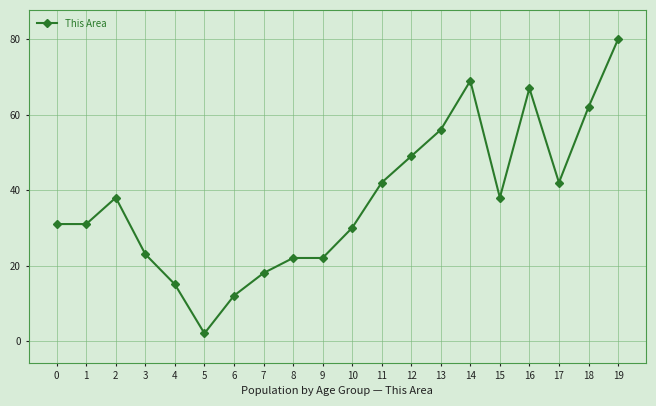

True or false: there are more than 2 points higher than both neighbors.

True